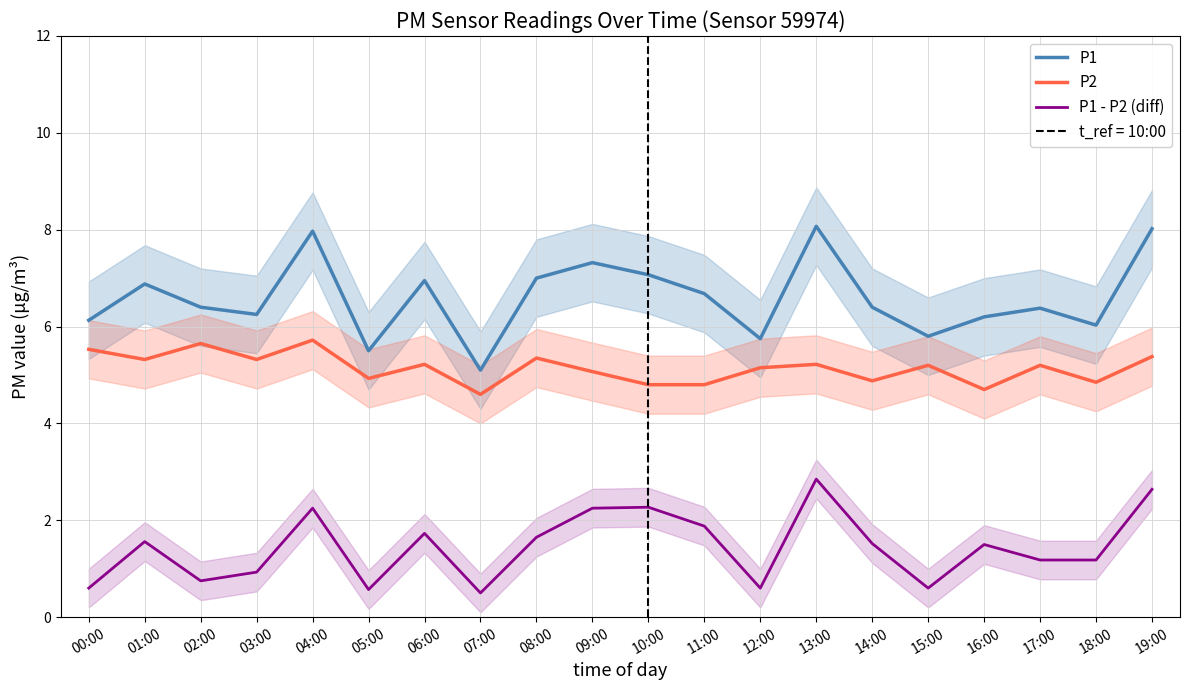

What is the value of the P1 - P2 (diff) point at the 16th from the left?

0.6